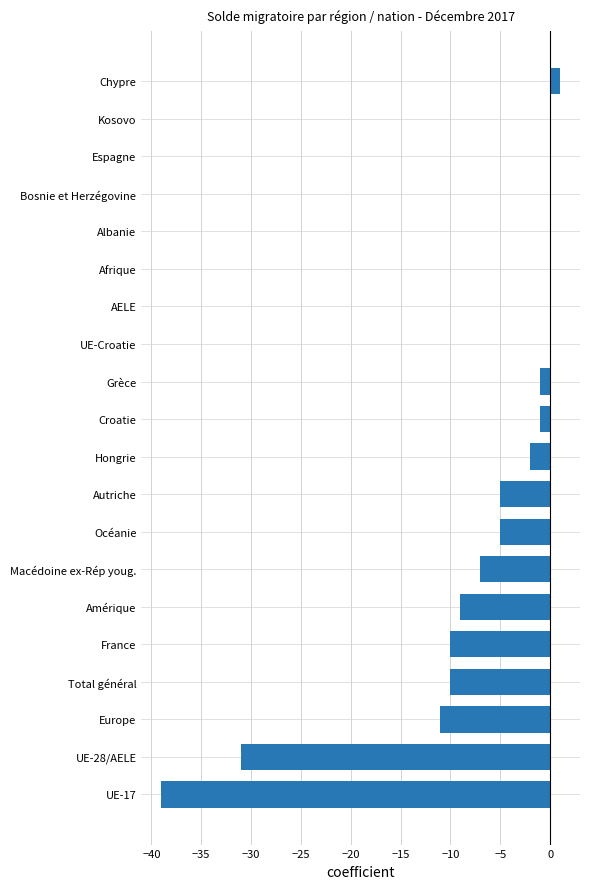

What is the change in value from Grèce to Espagne?

+1